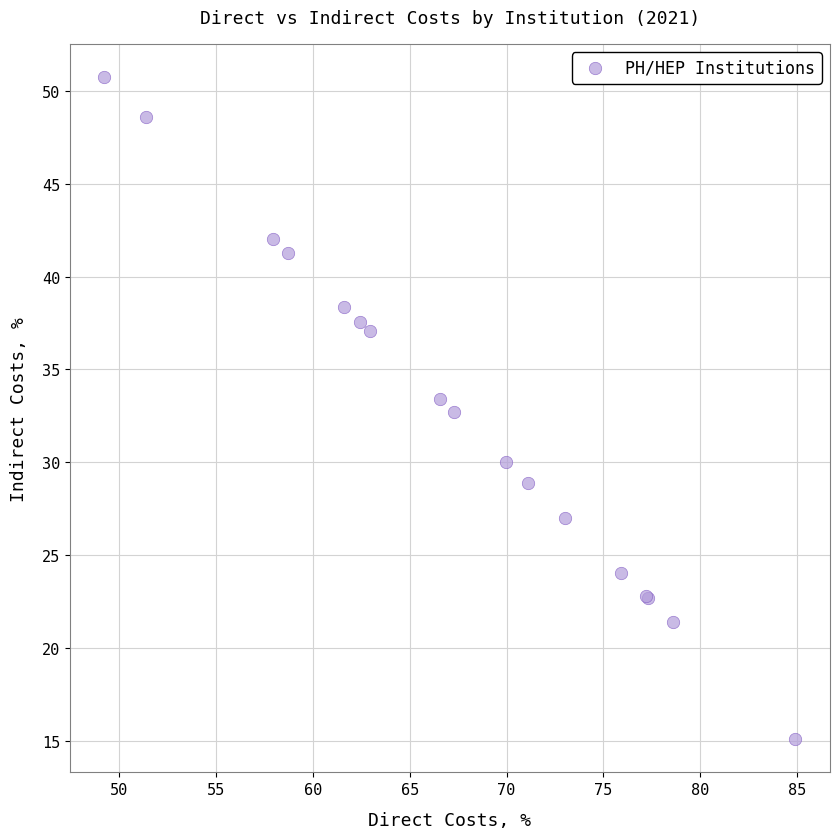

What Y value in the scatter plot is closest to 32?

32.7